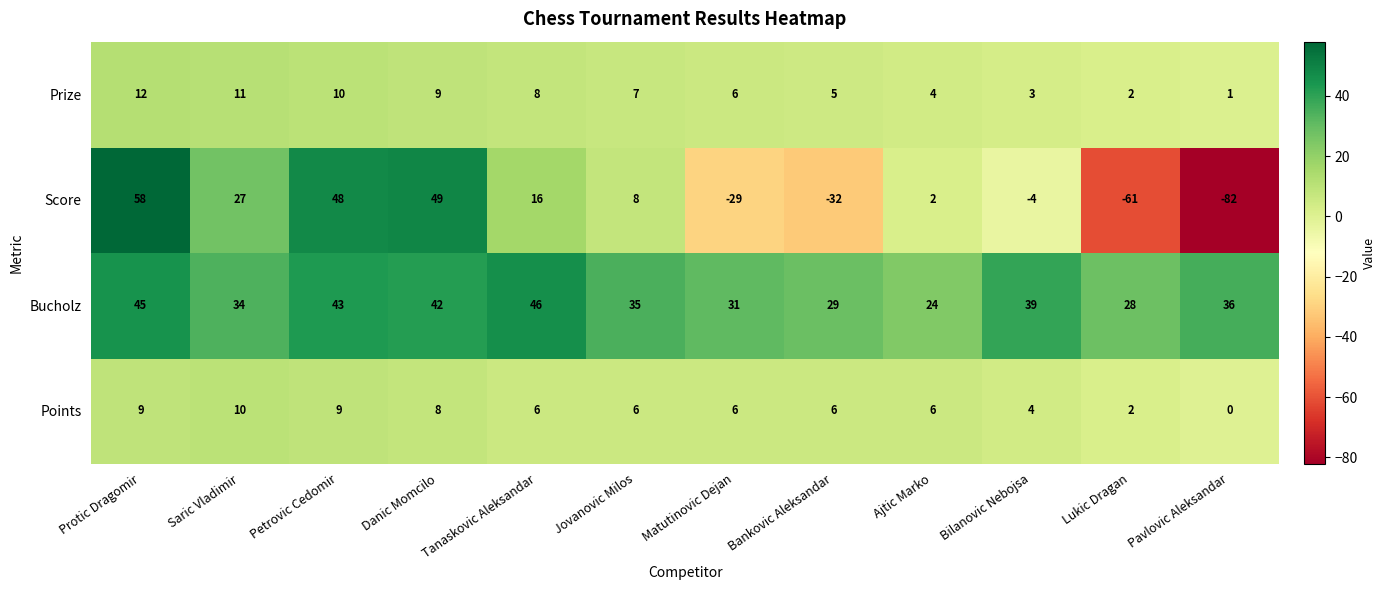

What value does the Bucholz series have at Jovanovic Milos?

35